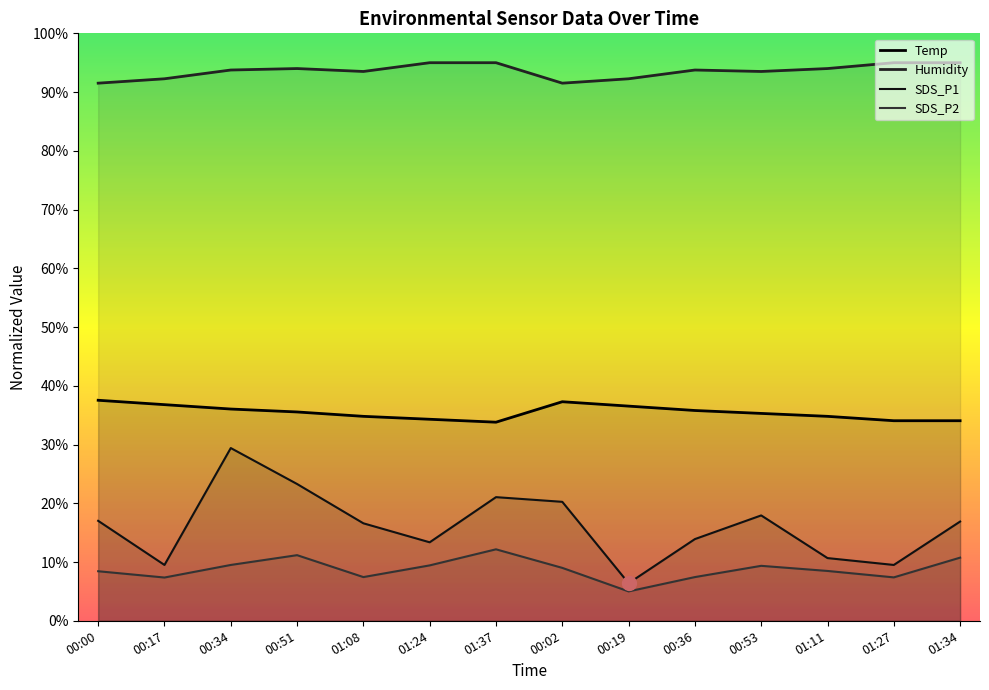

Reading right to left, list all the values displayed in this chart.

Temp: 34.1	34.1	34.8	35.3	35.8	36.5	37.3	33.8	34.3	34.8	35.5	36.0	36.8	37.5
Humidity: 95.0	95.0	94.0	93.5	93.8	92.3	91.5	95.0	95.0	93.5	94.0	93.8	92.3	91.5
SDS_P1: 16.9	9.5	10.7	17.9	13.9	6.4	20.2	21.0	13.4	16.6	23.3	29.4	9.5	17.0
SDS_P2: 10.7	7.4	8.5	9.4	7.4	5.0	9.0	12.2	9.4	7.4	11.2	9.5	7.4	8.4